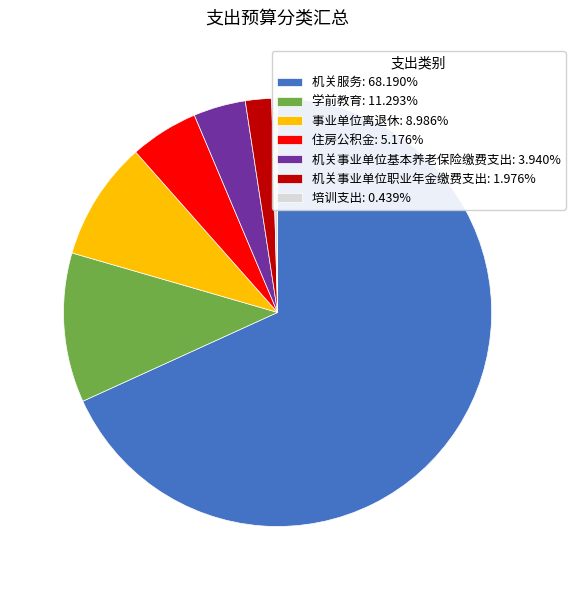

Is it true that 机关事业单位基本养老保险缴费支出 is 12% of the pie?

False